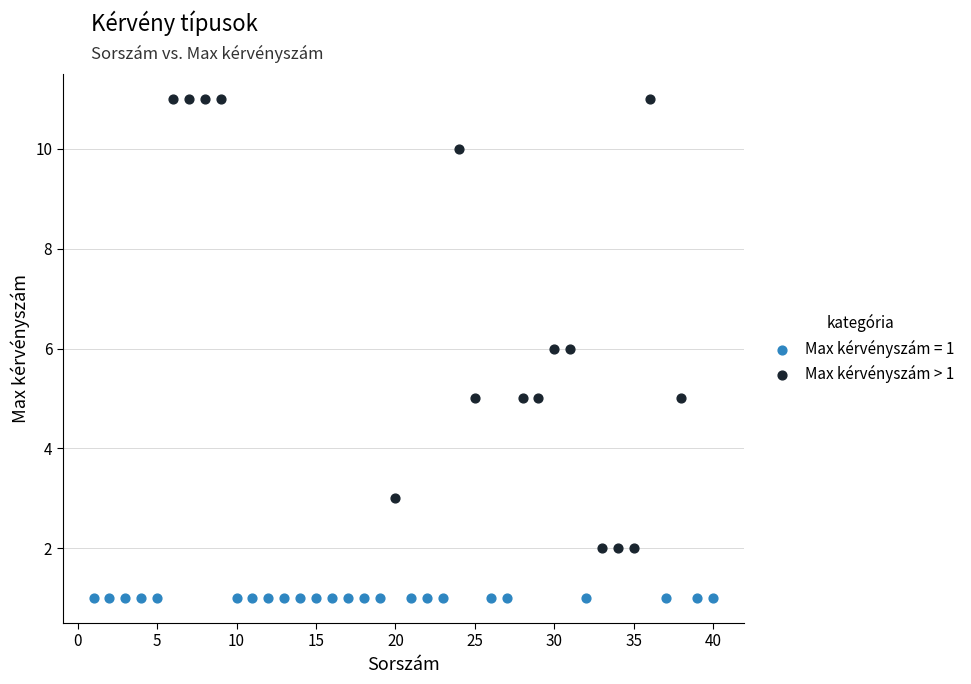

Which series contains the highest Y value?

Max kérvényszám > 1